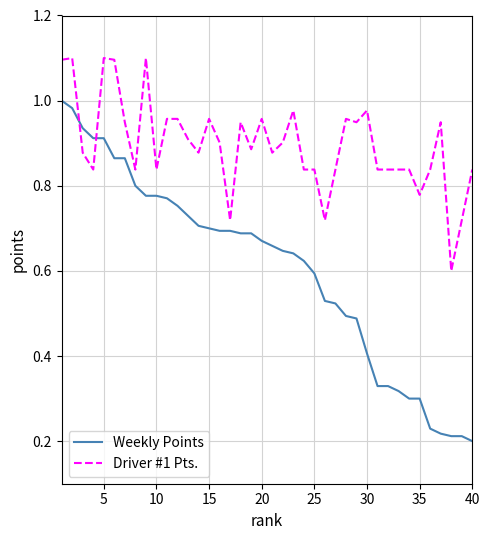

What is the sum of all Driver #1 Pts. values?

35.9